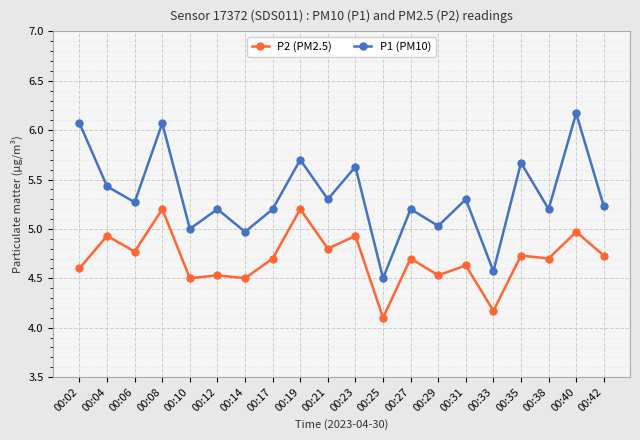

Which series changed the most between 00:04 and 00:08?

P1 (PM10)